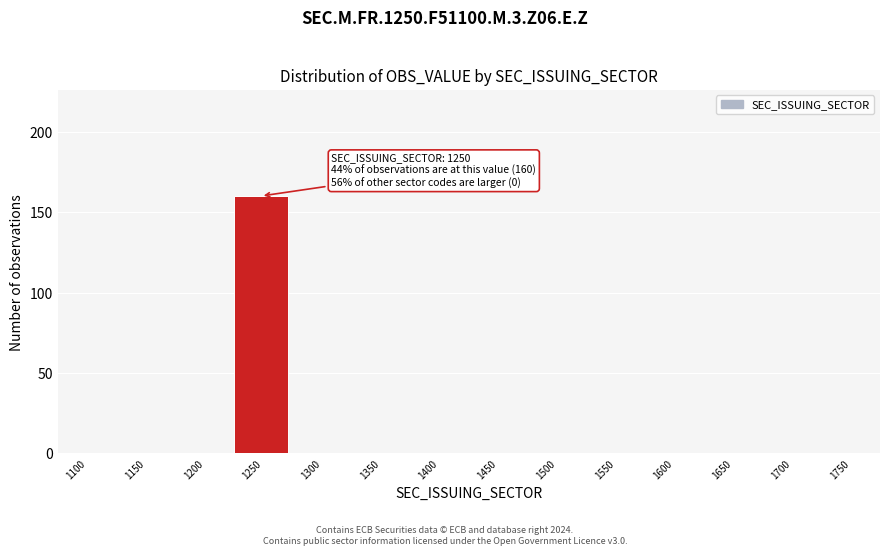

Reading right to left, list all the values displayed in this chart.

1750=0	1700=0	1650=0	1600=0	1550=0	1500=0	1450=0	1400=0	1350=0	1300=0	1250=160	1200=0	1150=0	1100=0